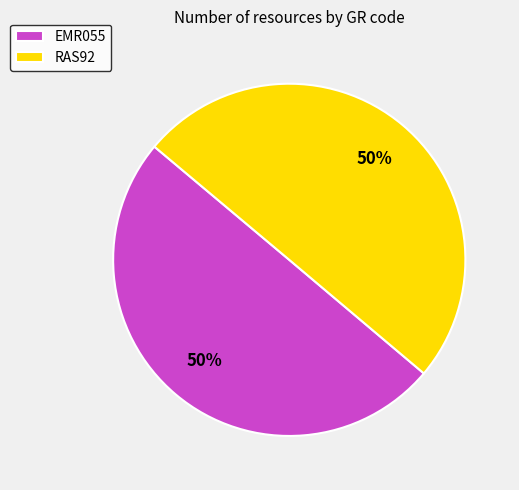

To the nearest percent, what portion does RAS92 represent?

50%